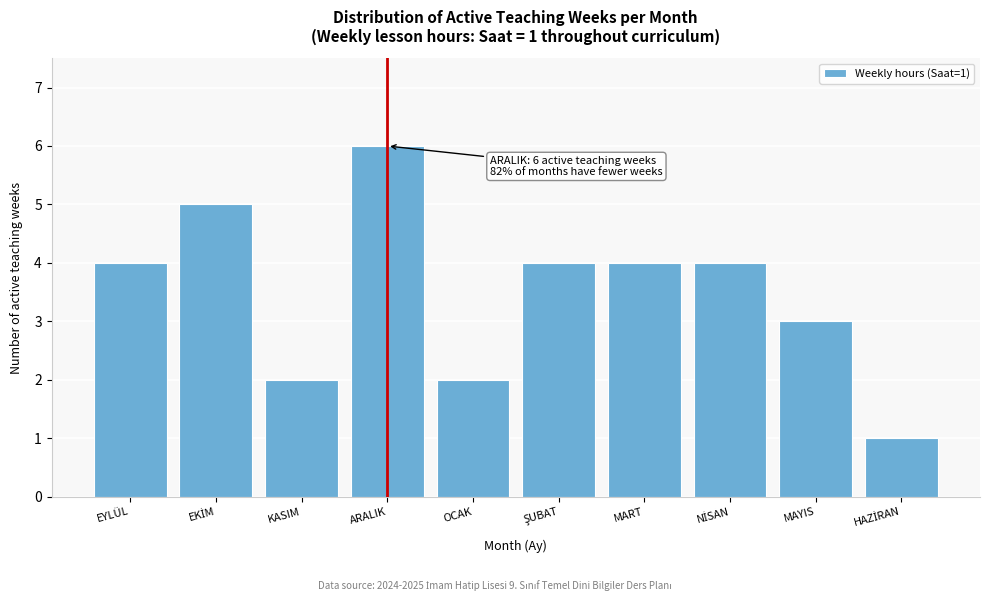

Reading left to right, transcribe all the data shown in this chart.

4	5	2	6	2	4	4	4	3	1